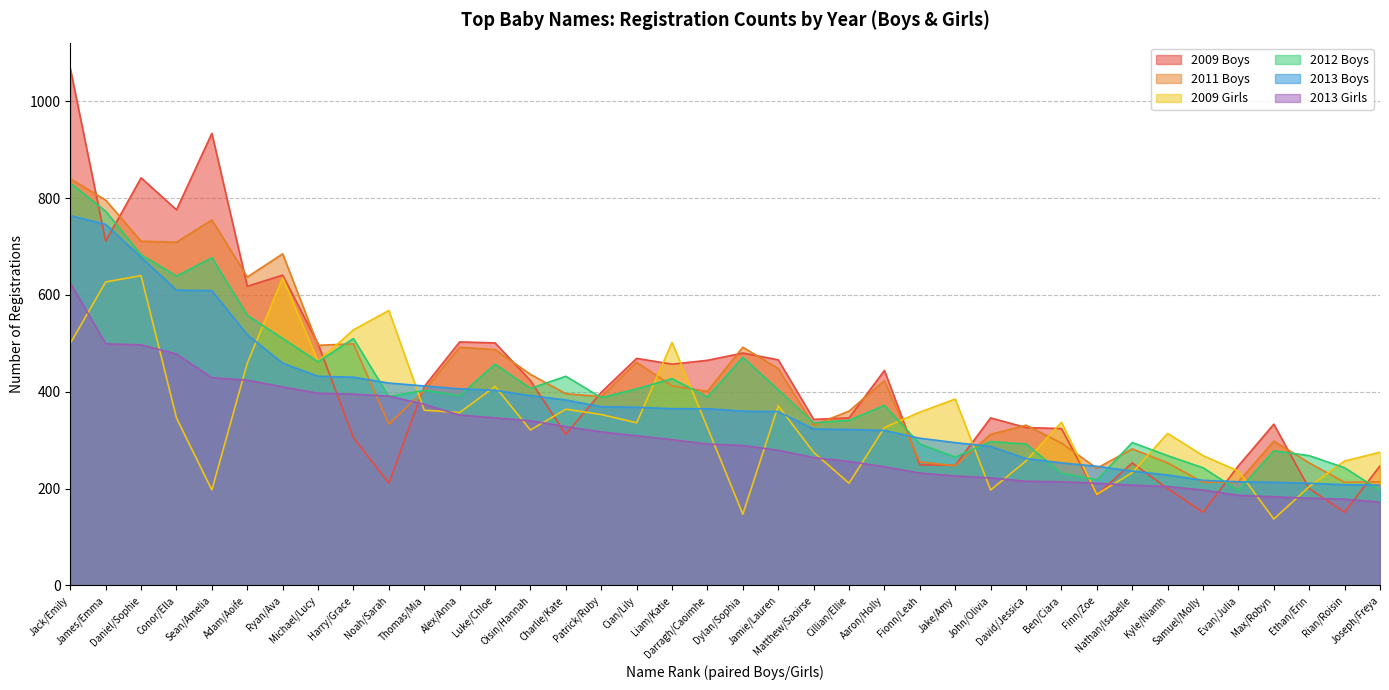

How many distinct data groups are displayed?

6